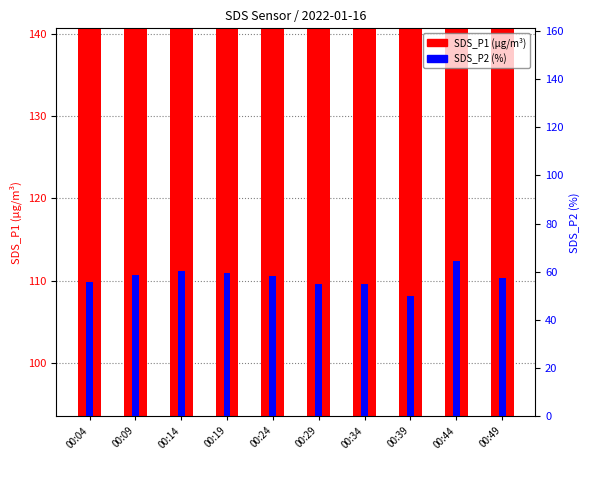

What is the difference between the maximum and minimum values in the SDS_P2 (%) series?

14.5